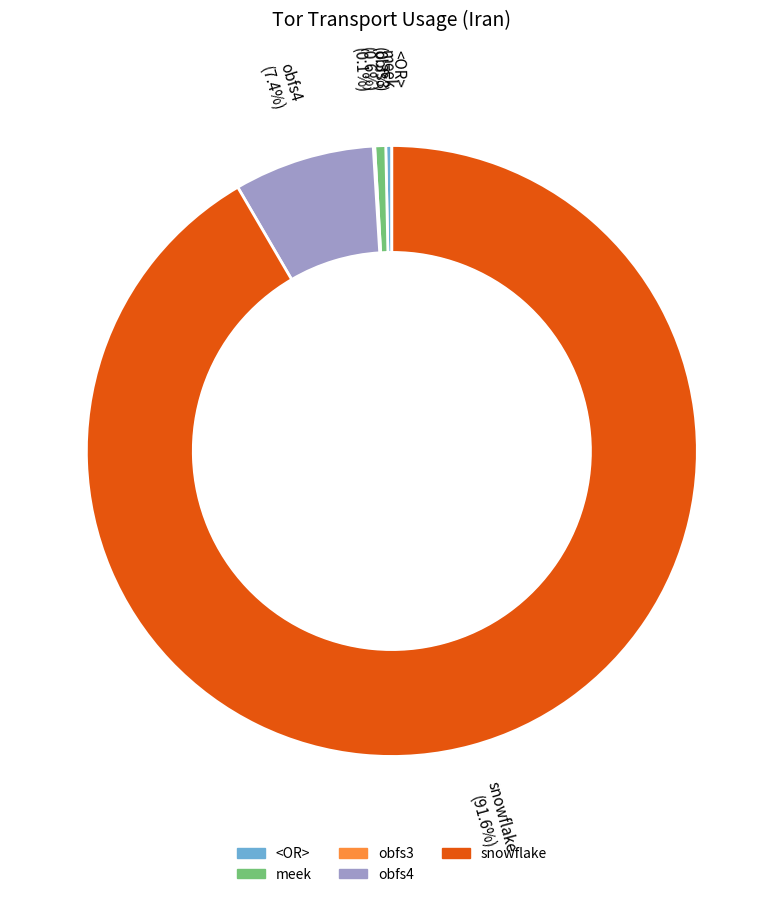

Which slice is the largest?

snowflake